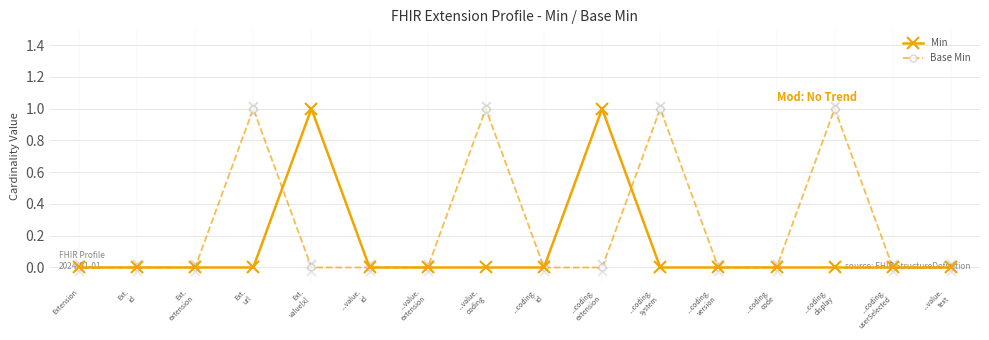

Which series reaches the minimum Y coordinate?

Min